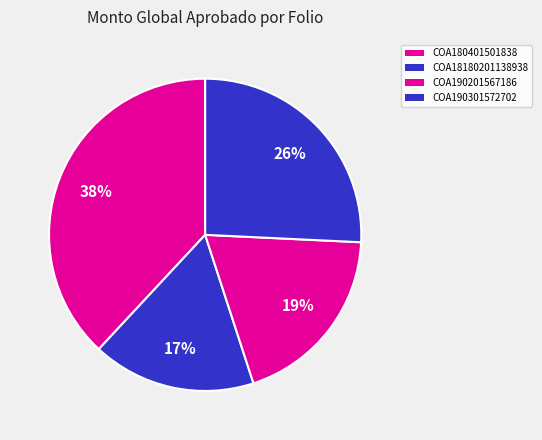

How many segments does this pie chart have?

4